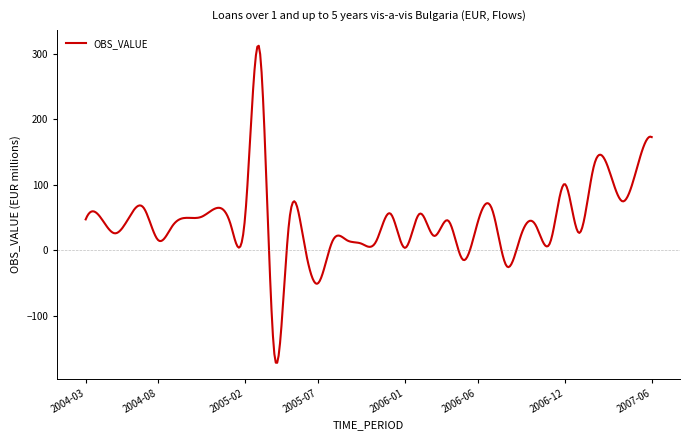

What is the maximum value shown in the chart?

312.3